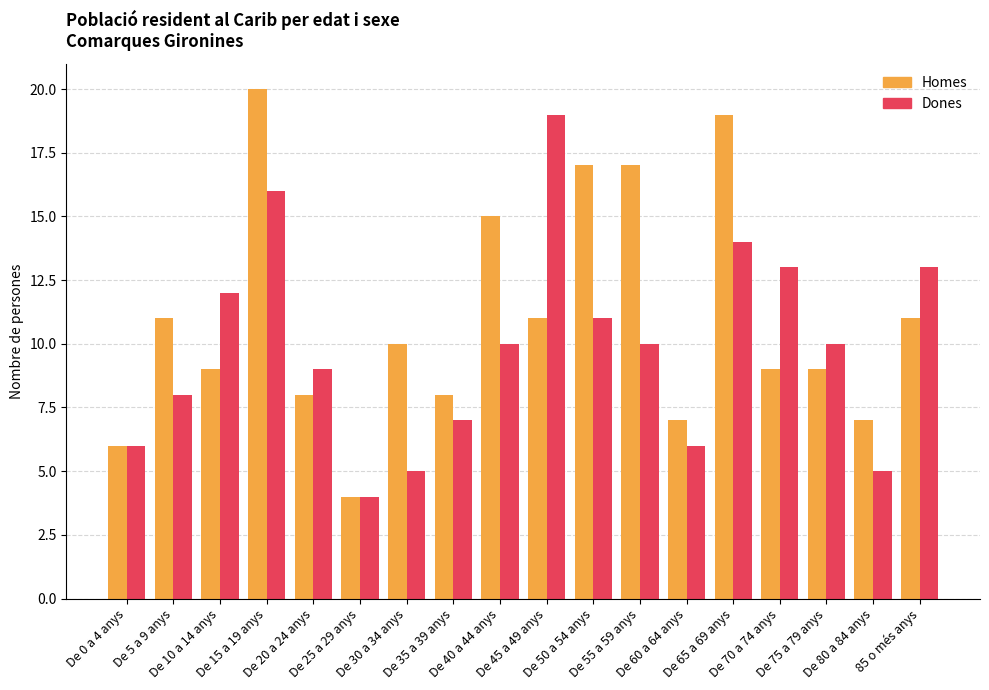

Is it true that Dones equals 18 at De 10 a 14 anys?

False